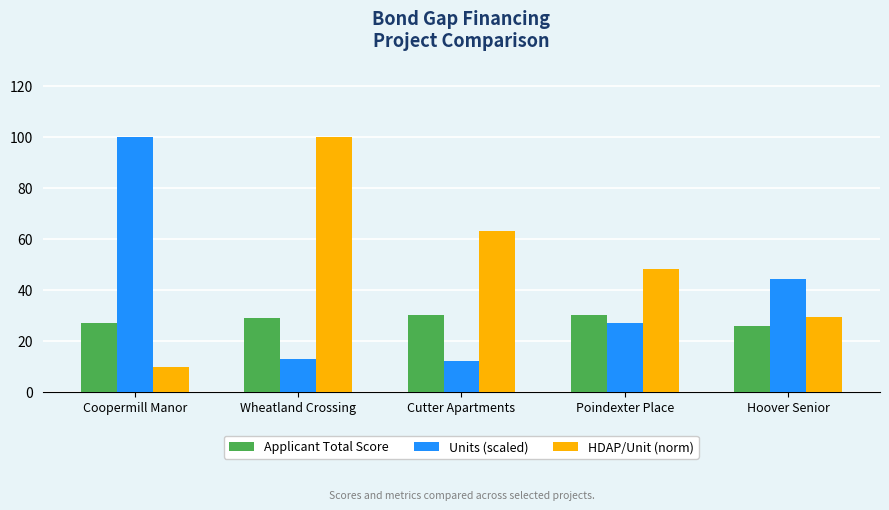

Reading left to right, what are all the values shown in this chart?

Applicant Total Score: 27.0	29.0	30.0	30.0	26.0
Units (scaled): 100.0	13.0	12.3	26.9	44.4
HDAP/Unit (norm): 9.7	100.0	63.0	48.3	29.2